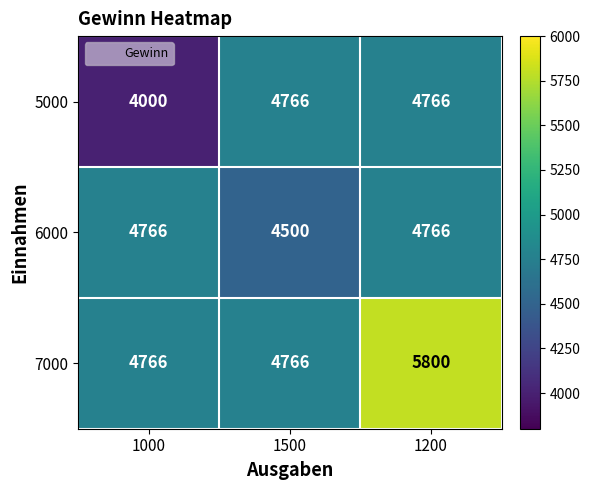

What is the spread (max minus min) of values at 1000?

766